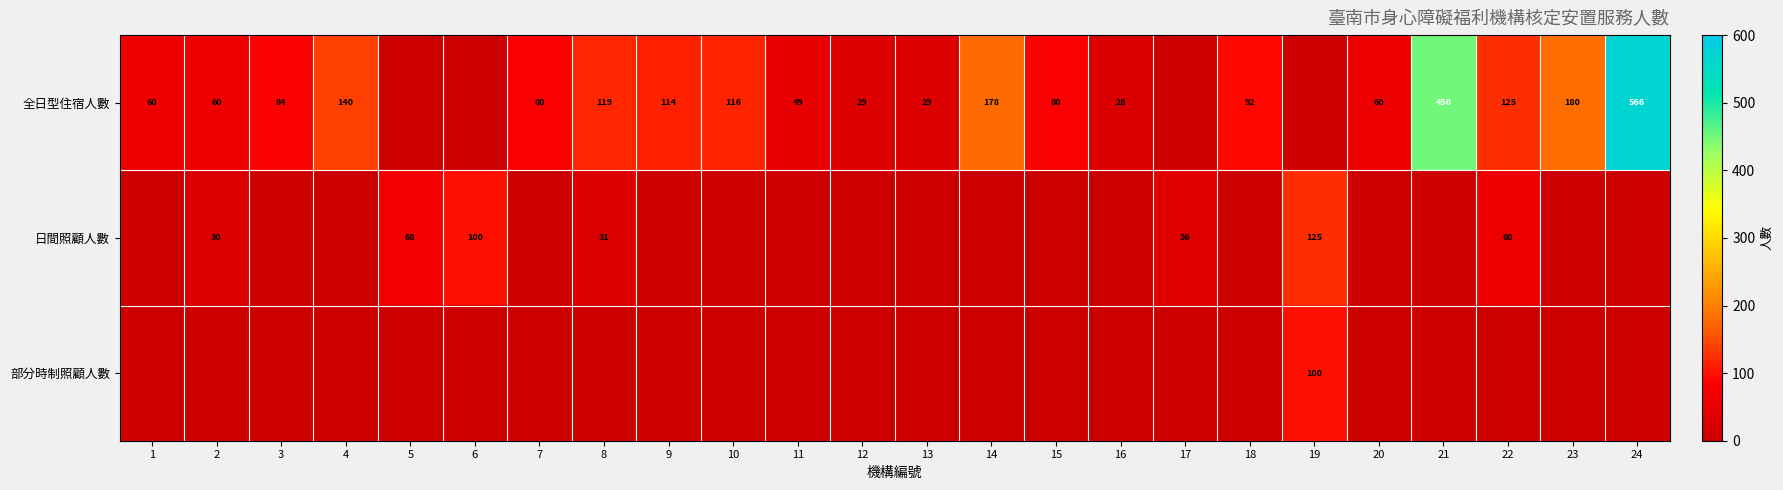

The 全日型住宿人數 series shows 60 at 1. True or false?

True